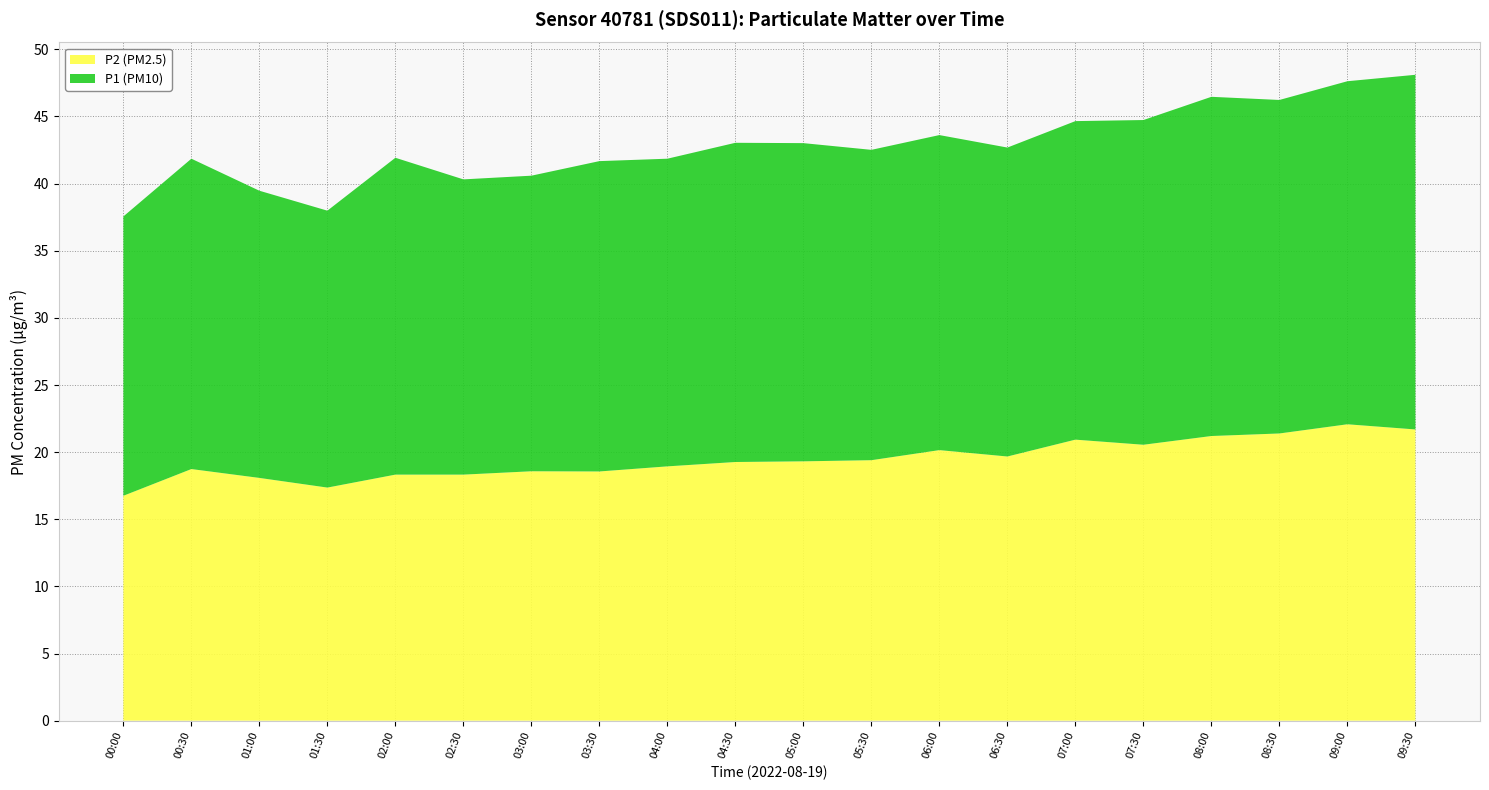

The value of P2 (PM2.5) at 08:30 is 21.4. True or false?

True